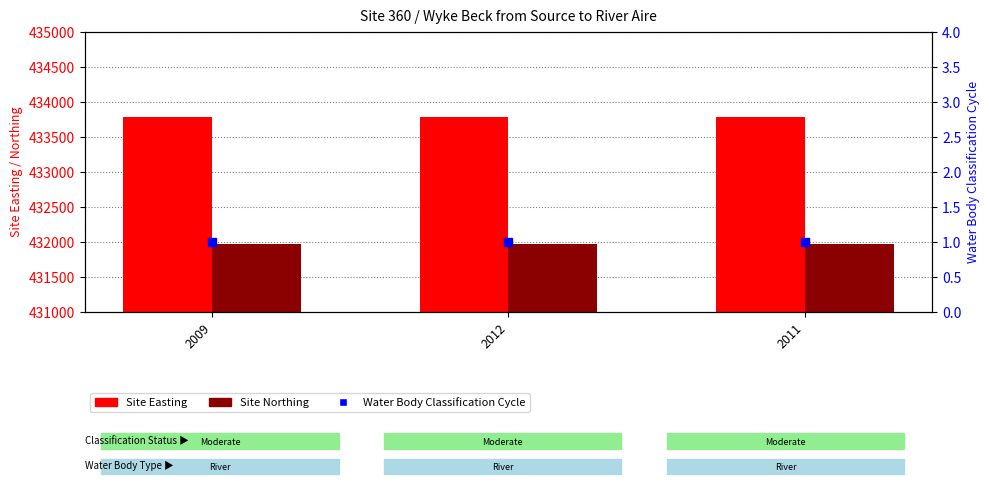

Which series has the largest total across all categories?

Site Easting